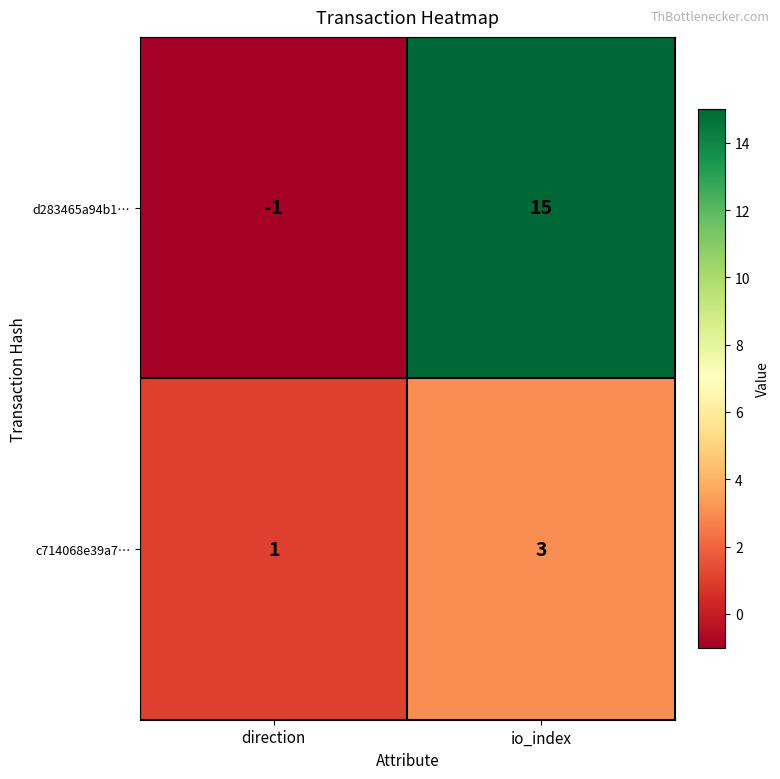

At which category does the chart reach its peak across all series?

io_index